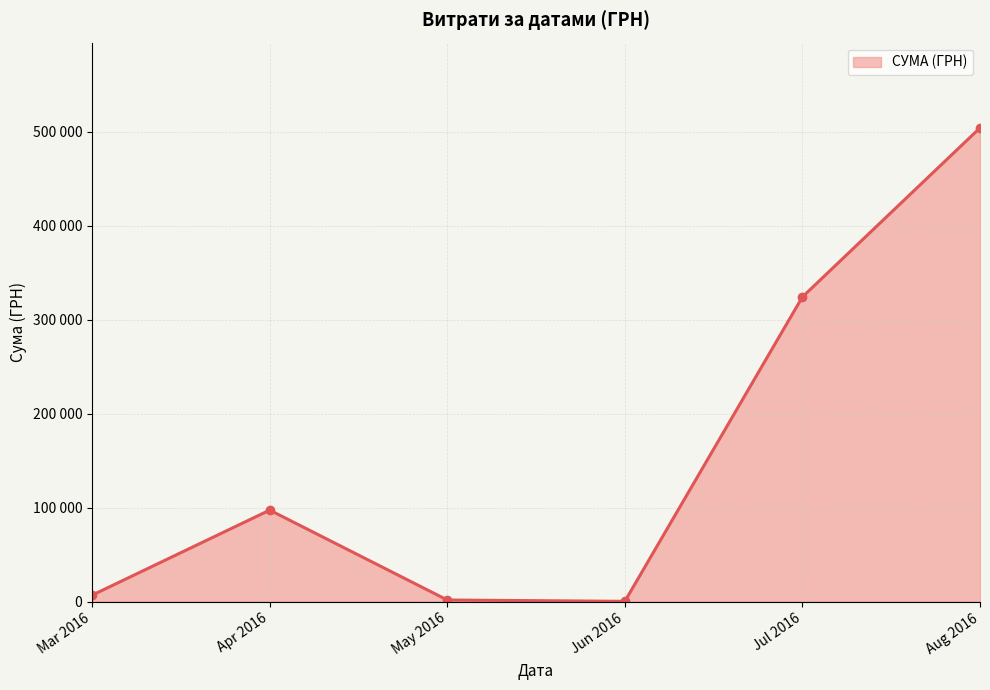

At which category does the chart reach its peak across all series?

Aug 2016